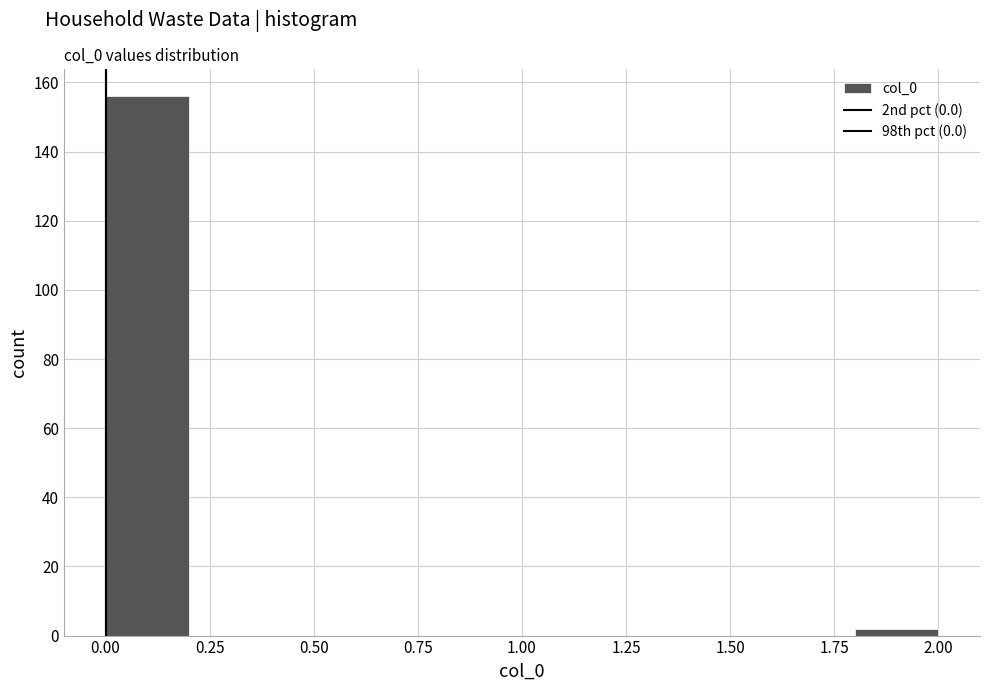

Reading left to right, list every bar in this chart as the range it spans on the x-axis followed by its height. The values are not printed on the chart, so give them approximately, as read against the axis.

0.0 to 0.2: 156
0.2 to 0.4: 0
0.4 to 0.6: 0
0.6 to 0.8: 0
0.8 to 1.0: 0
1.0 to 1.2: 0
1.2 to 1.4: 0
1.4 to 1.6: 0
1.6 to 1.8: 0
1.8 to 2.0: 2